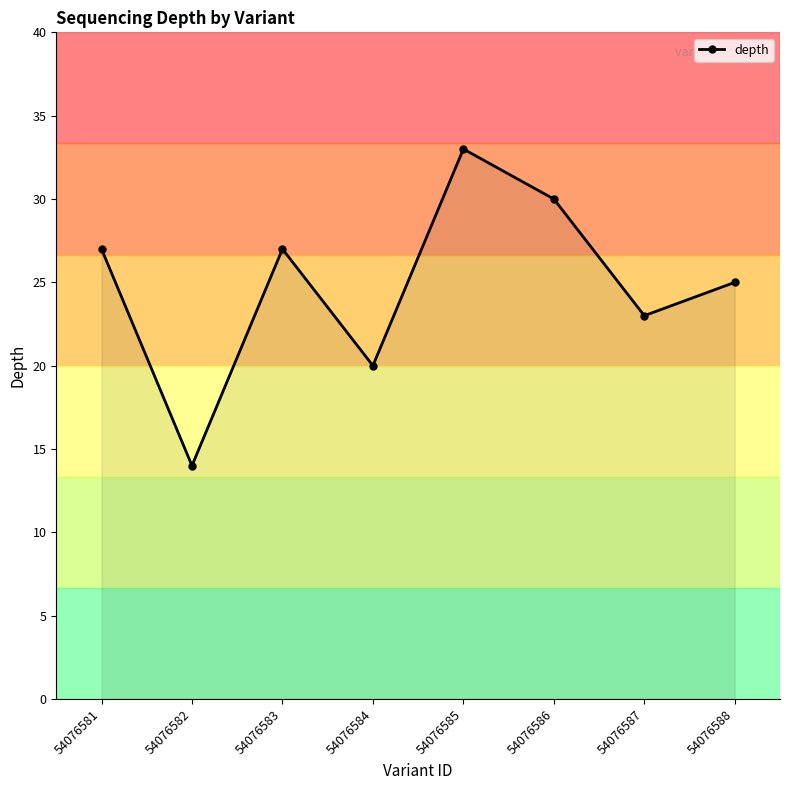

True or false: the data shows 40 at 54076581.

False